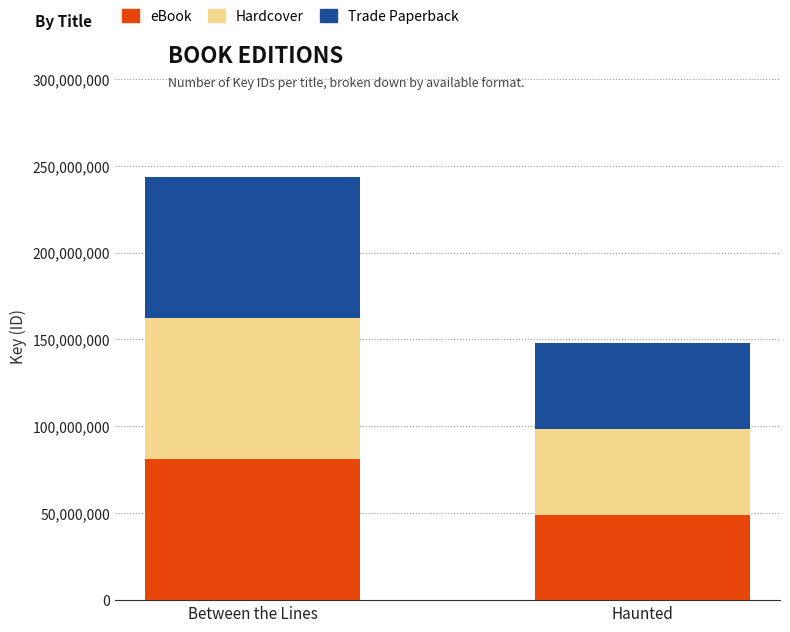

The value of eBook at Haunted is 49233168. True or false?

True